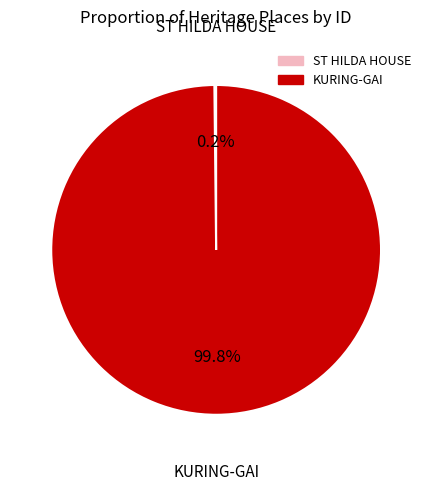

How much of the chart is everything except KURING-GAI?

0.2%